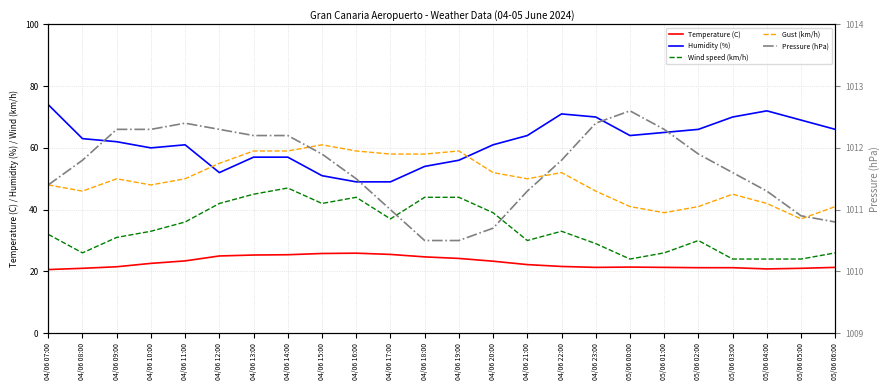

What is the difference between the maximum and second lowest values in the Temperature (C) series?

5.1